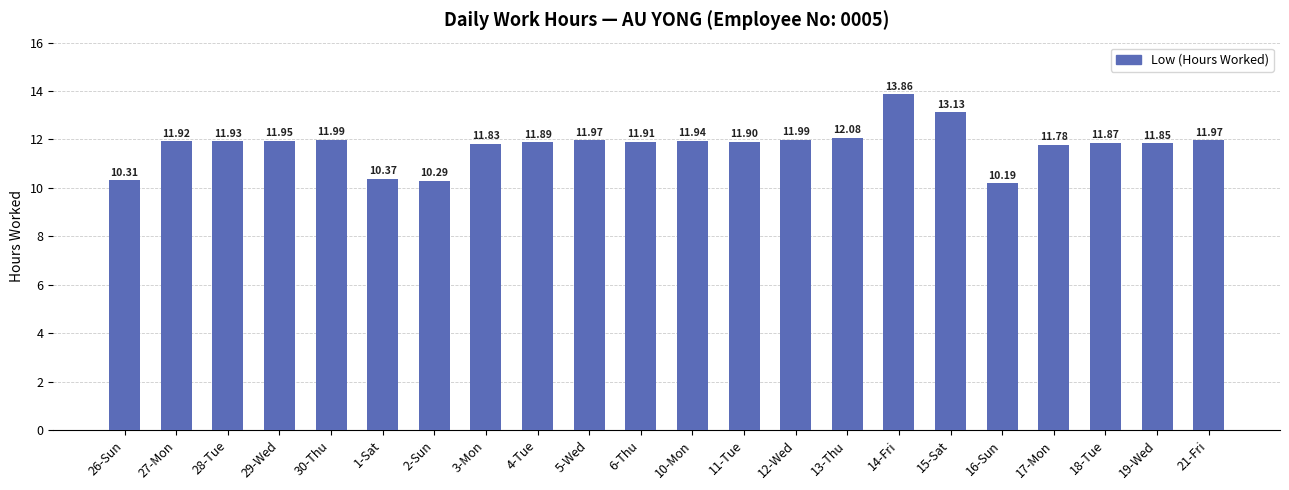

Which has a higher value, 12-Wed or 13-Thu?

13-Thu